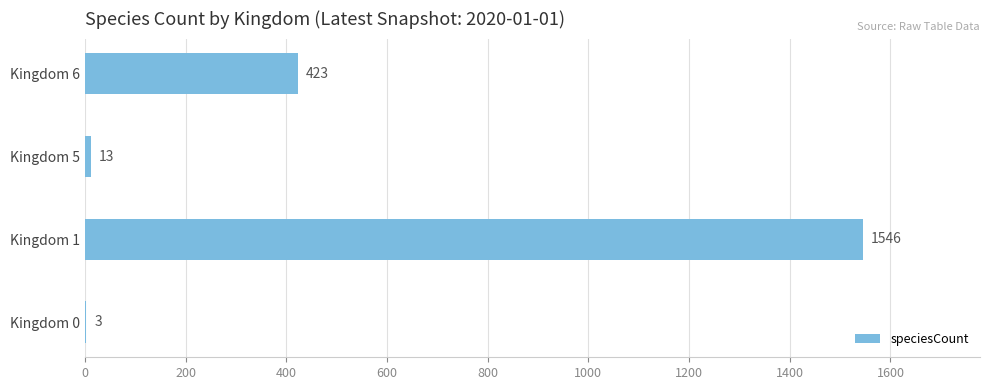

At which label is the value closest to 774?

Kingdom 6